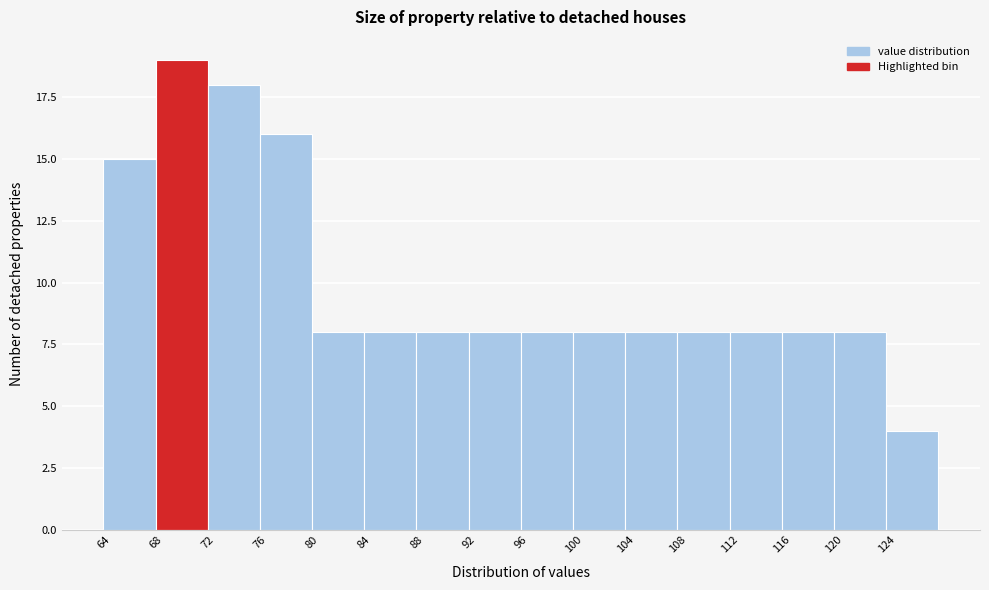

Reading left to right, transcribe this chart: for each bar, give the range it covers on the x-axis and its height. The values are not printed on the chart, so give them approximately, as read against the axis.

64 to 68: 15
68 to 72: 19
72 to 76: 18
76 to 80: 16
80 to 84: 8
84 to 88: 8
88 to 92: 8
92 to 96: 8
96 to 100: 8
100 to 104: 8
104 to 108: 8
108 to 112: 8
112 to 116: 8
116 to 120: 8
120 to 124: 8
124 to 128: 4